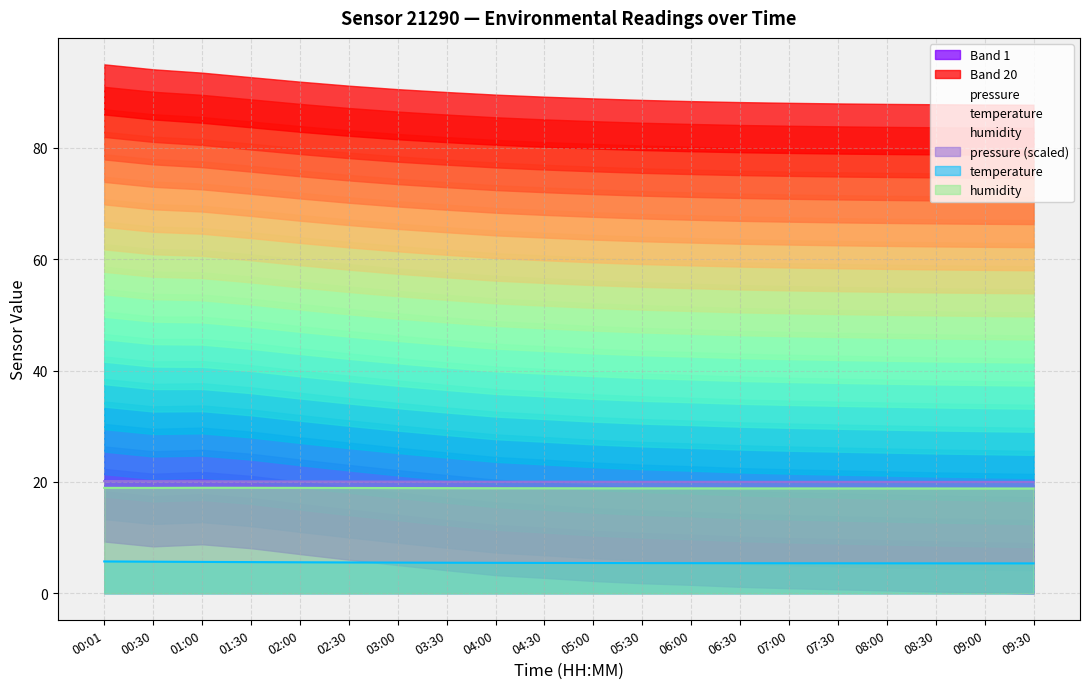

At how many categories does at least one series exceed 14?

20